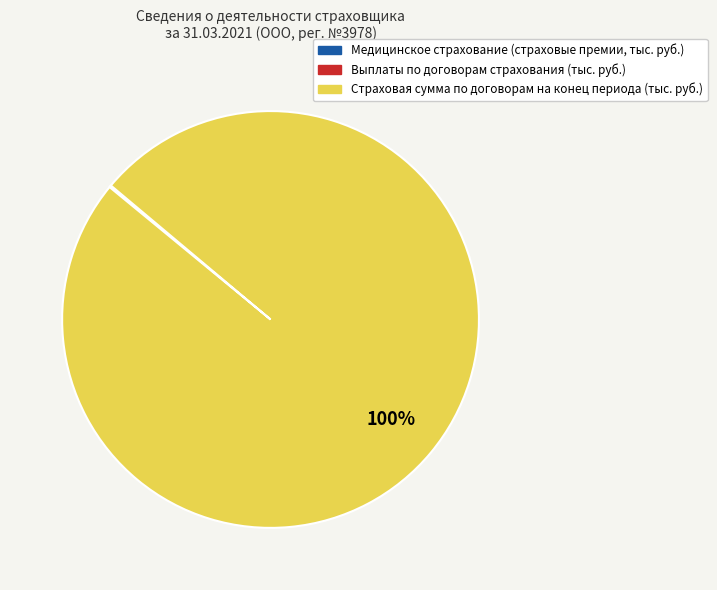

True or false: Страховая сумма по договорам на конец периода (тыс. руб.) accounts for 100% of the total.

True